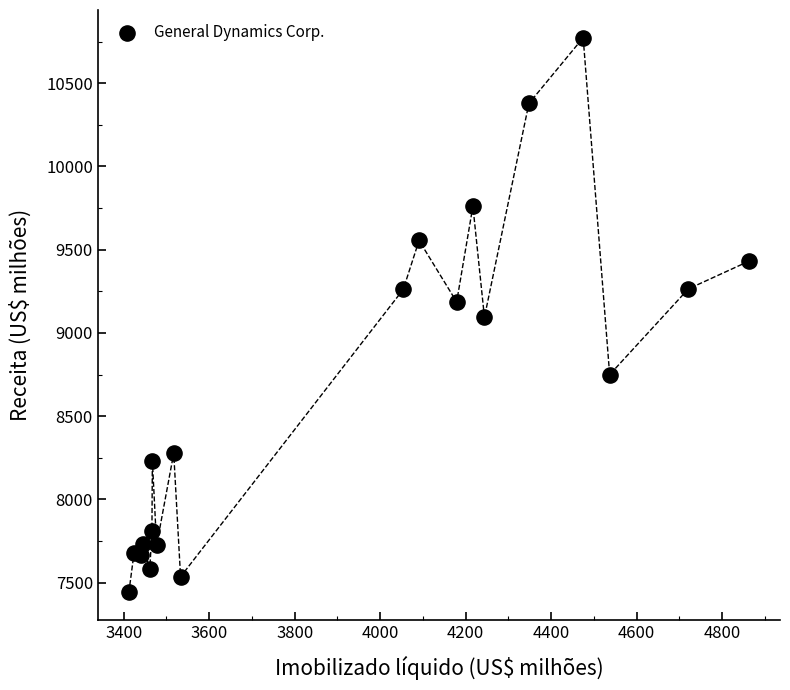

What is the range of Y values (max minus min)?

3332